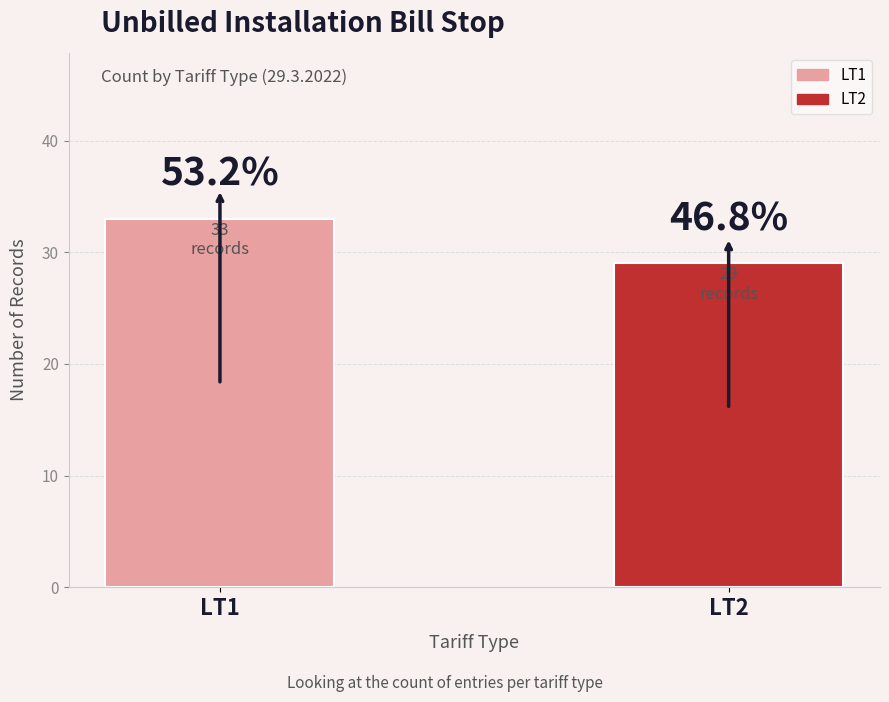

The value at LT2 is 18. True or false?

False